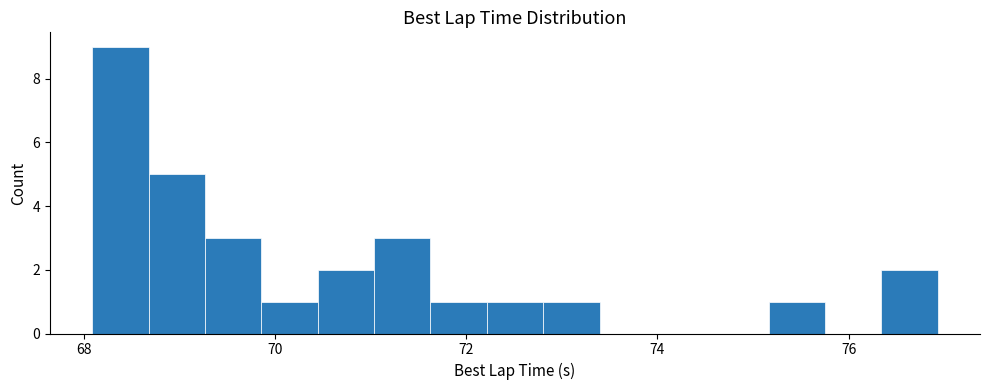

Around what value on the x-axis is the tallest bar? Give the approximate position of its centre, as read against the axis.

68.4